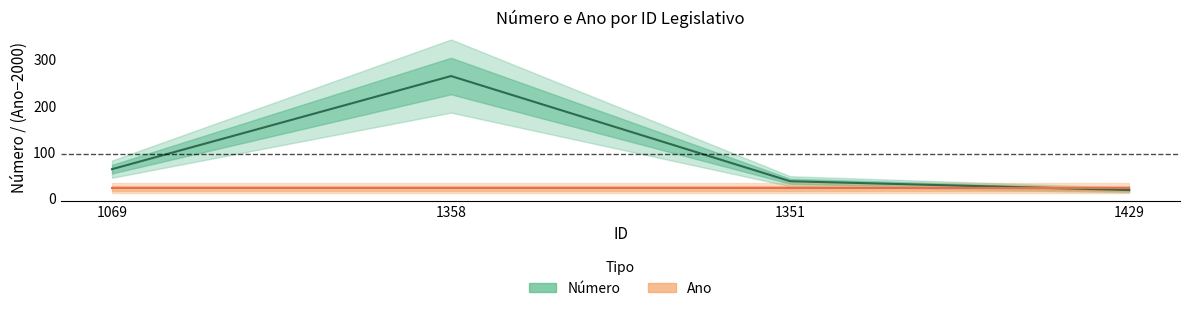

Is the value of Ano (center) at 1358 greater than the value of Número (center) at 1429?

Yes